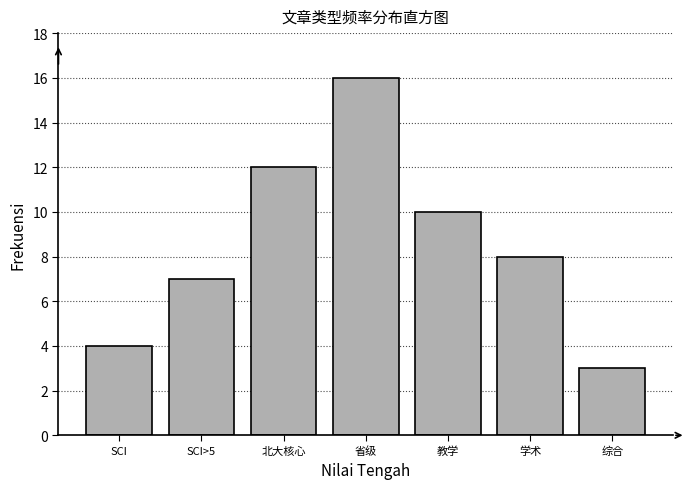

Reading left to right, list all the values displayed in this chart.

4	7	12	16	10	8	3